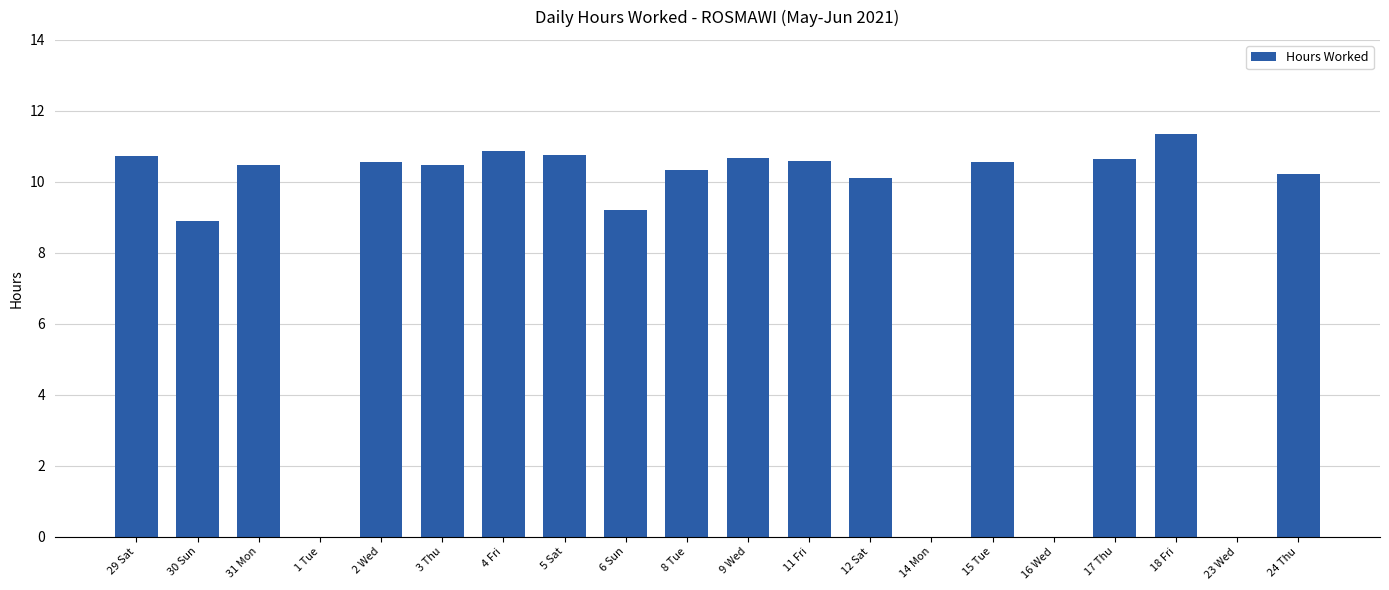

What is the sum of all values?

166.4